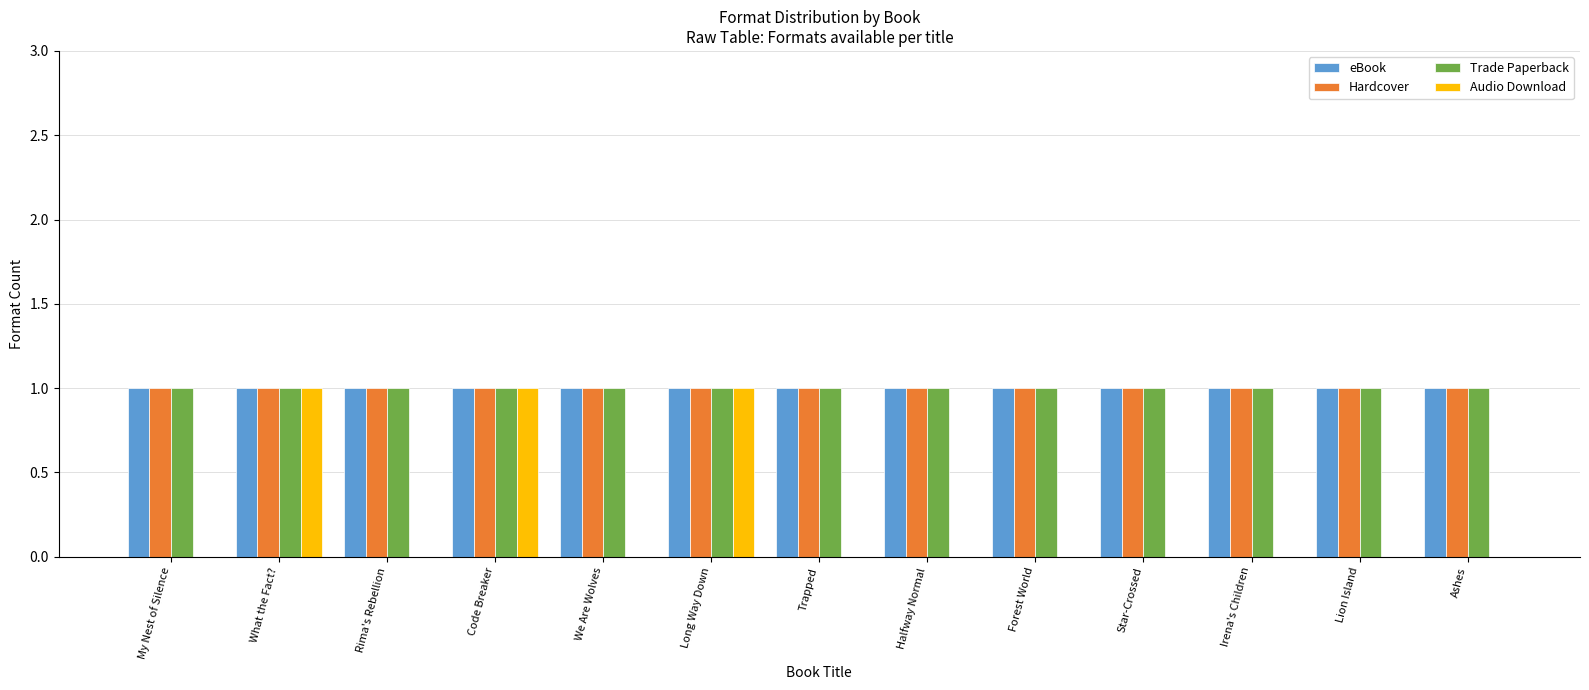

What is the sum of the eBook values at Irena's Children and Forest World?

2